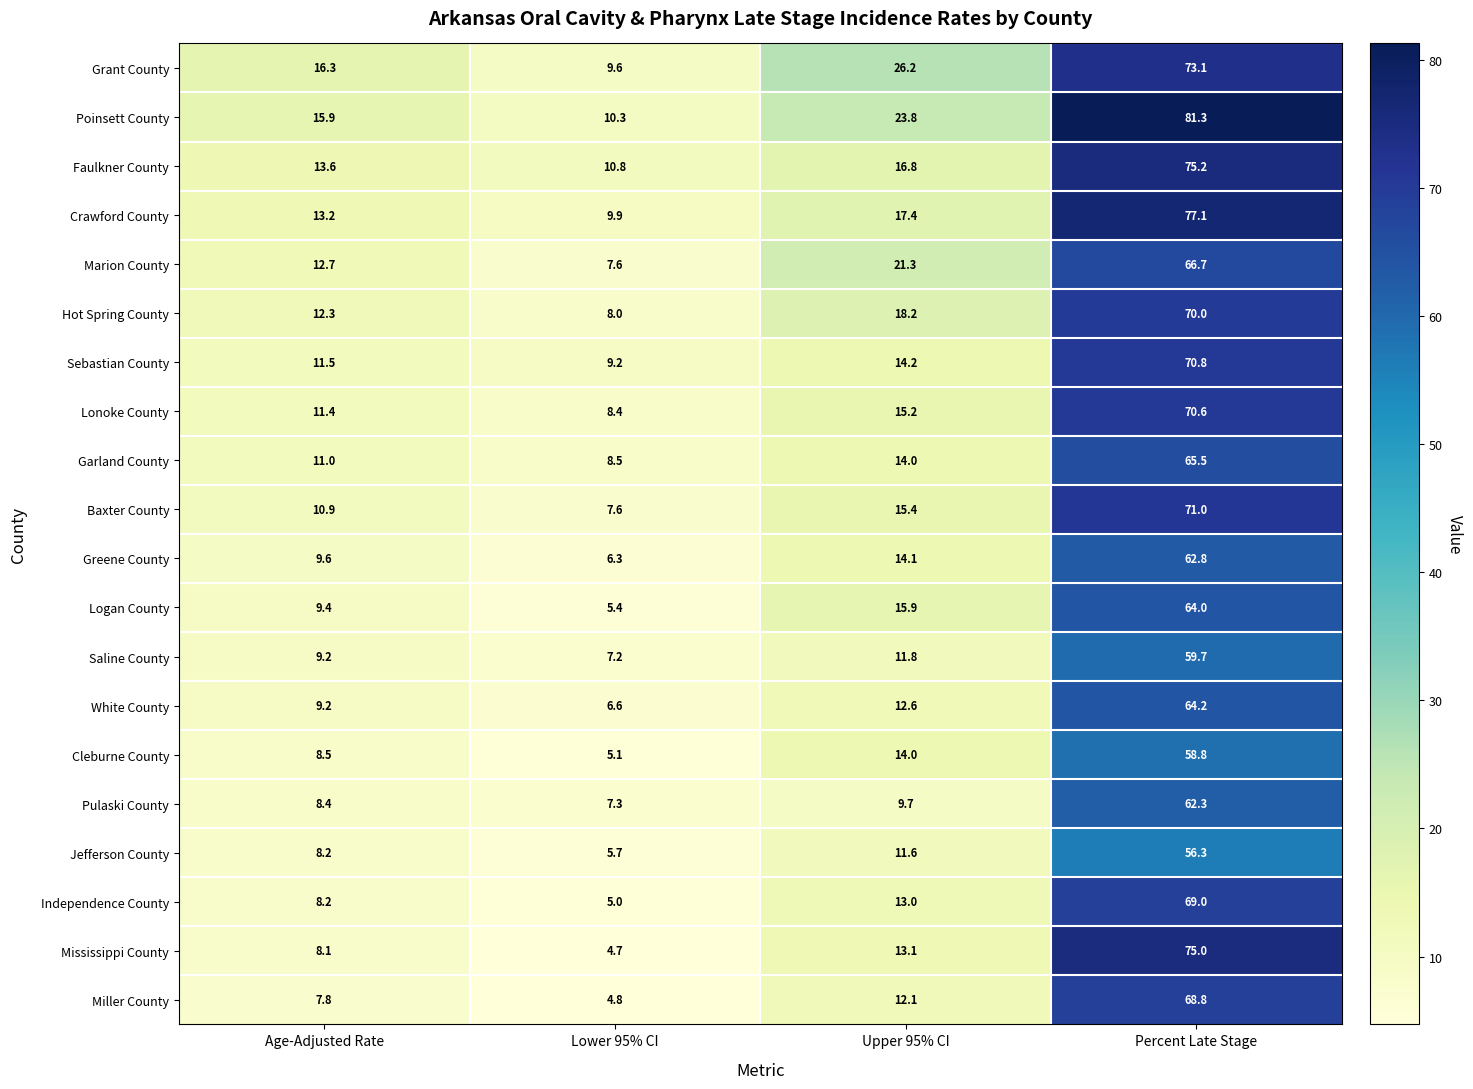

What is the smallest value displayed?

4.7